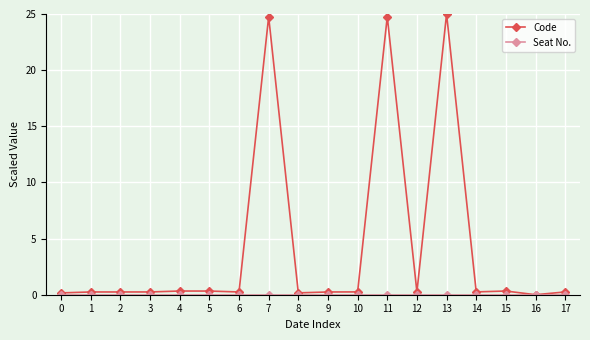

What is the maximum value shown in the chart?

25.0